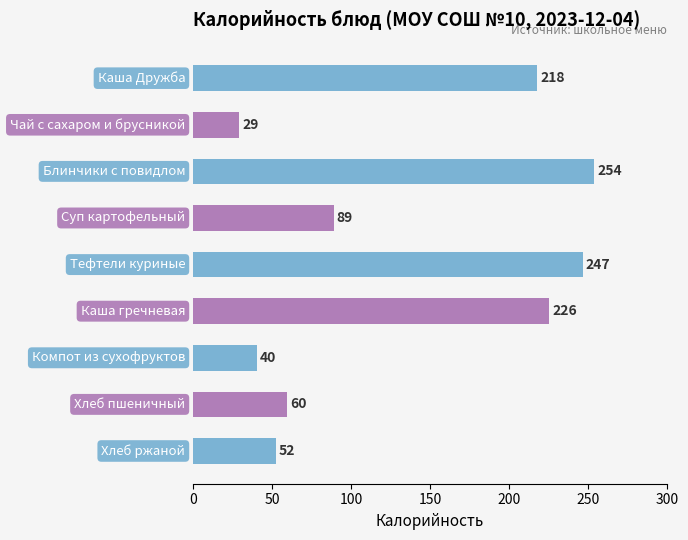

What is the value of the 7th bar from the top?

40.4